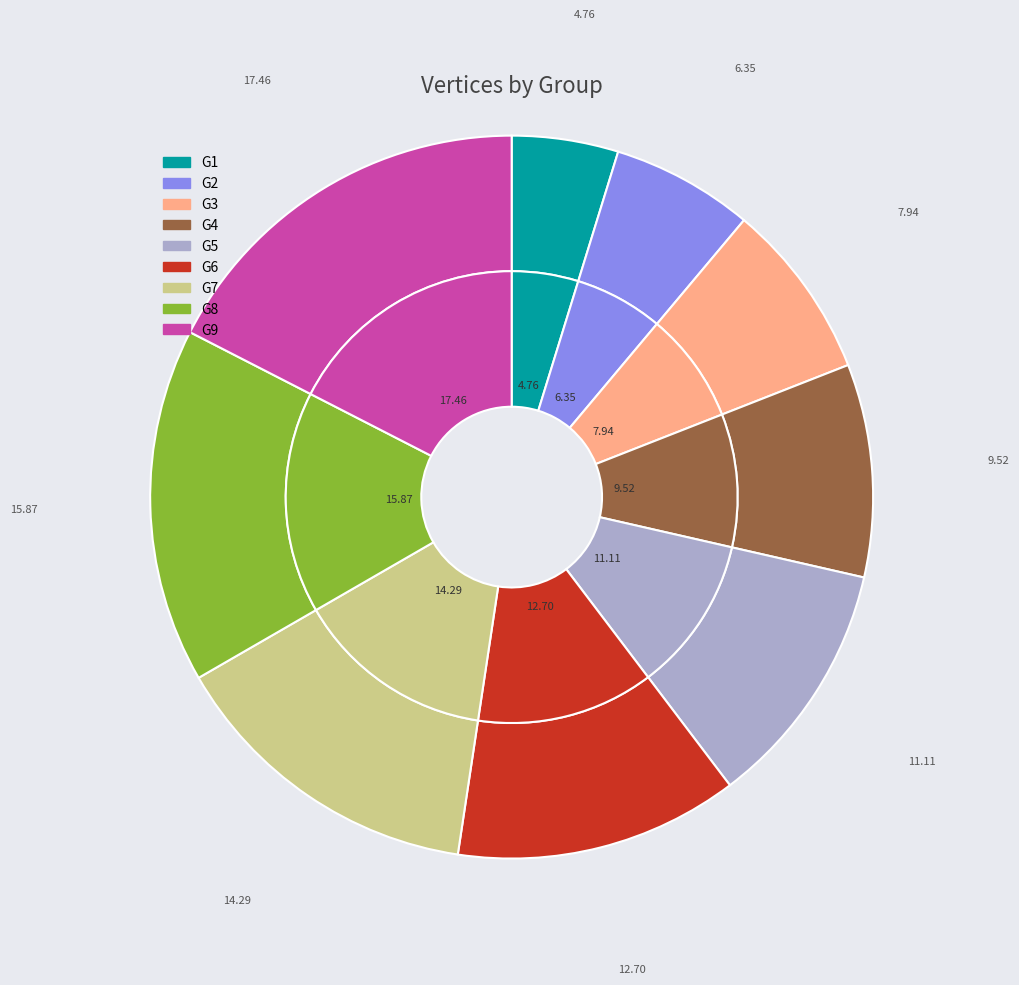

Rank the categories by value from lowest to highest.

G1, G2, G3, G4, G5, G6, G7, G8, G9